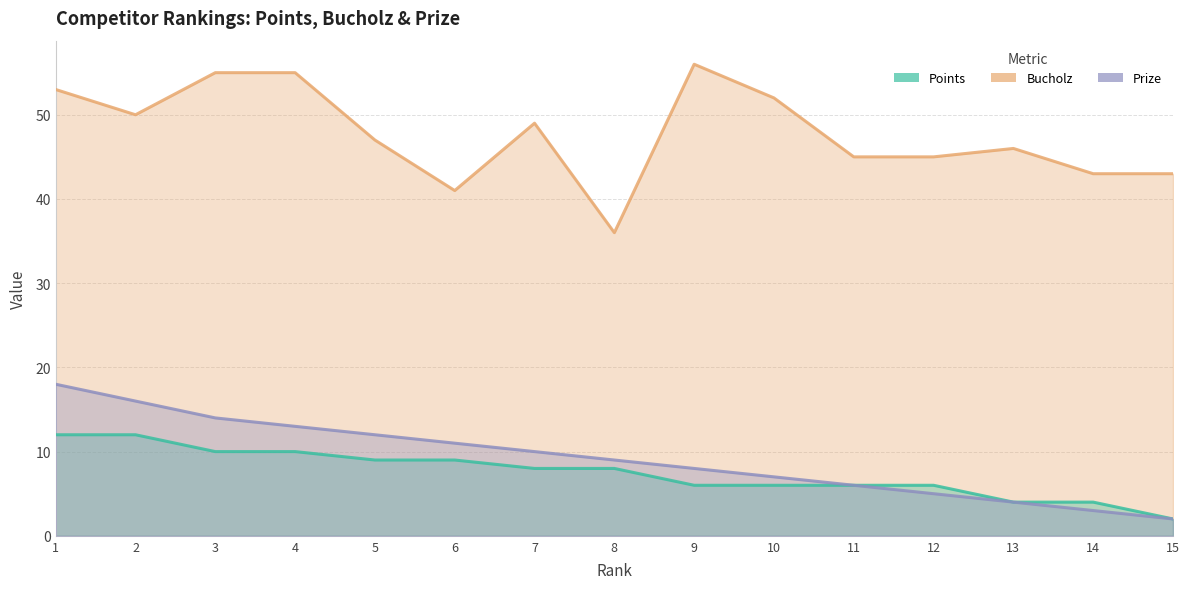

What is the difference between the Points values at 7 and 5?

1